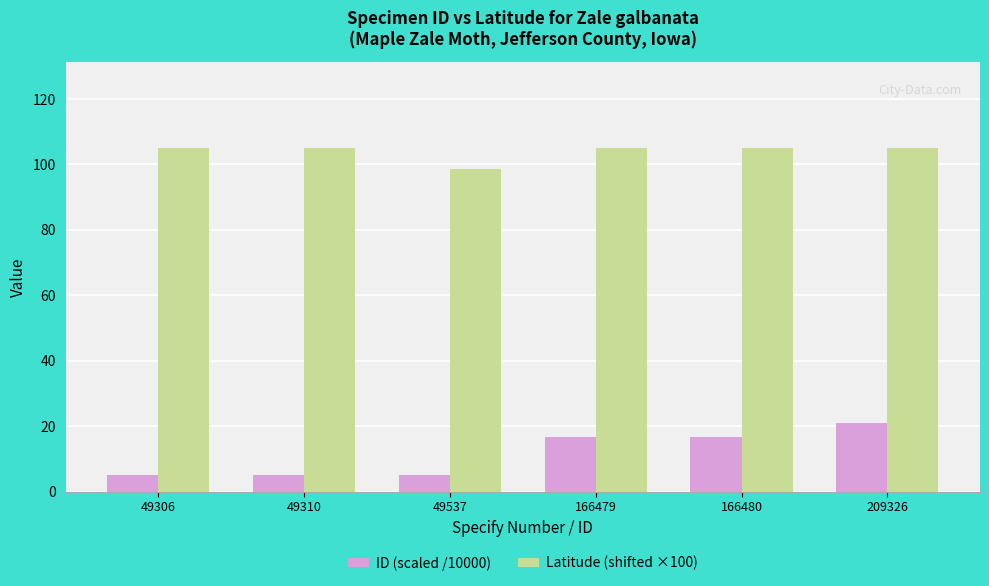

What are all the series names shown in the legend?

ID (scaled /10000), Latitude (shifted ×100)